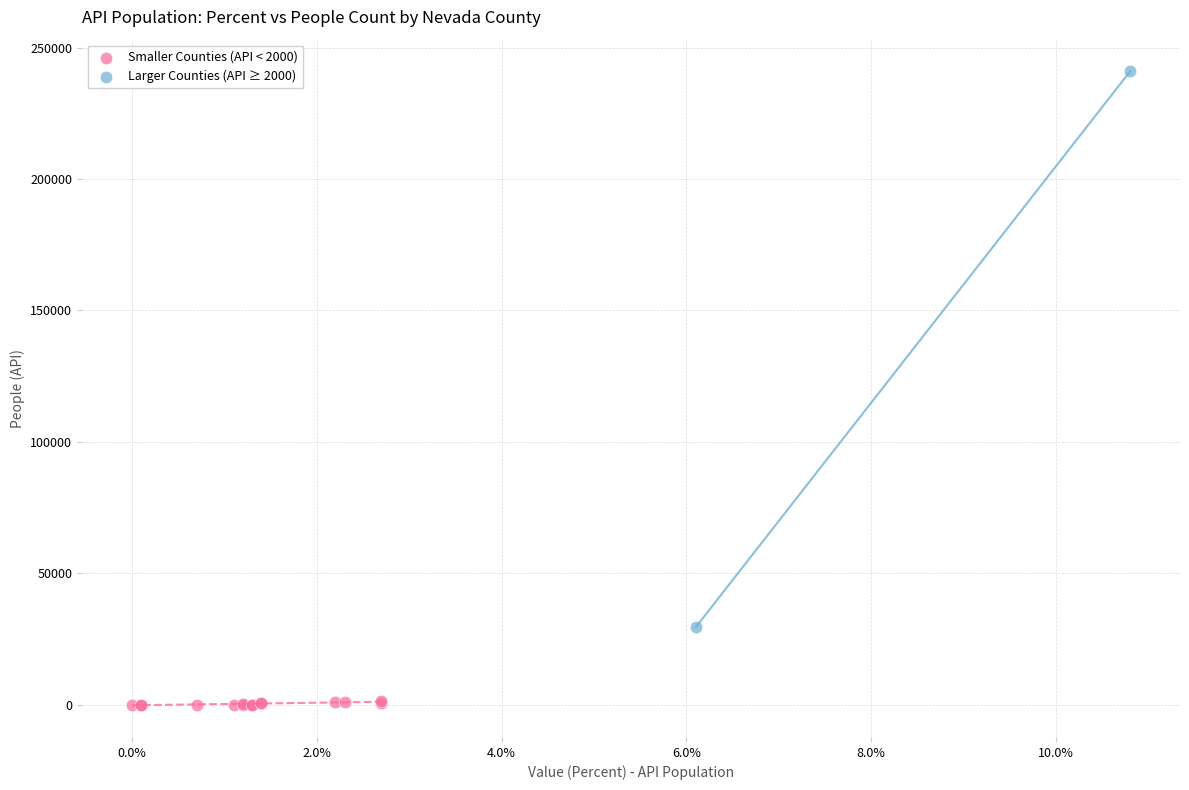

Which series contains the lowest Y value?

Smaller Counties (API < 2000)